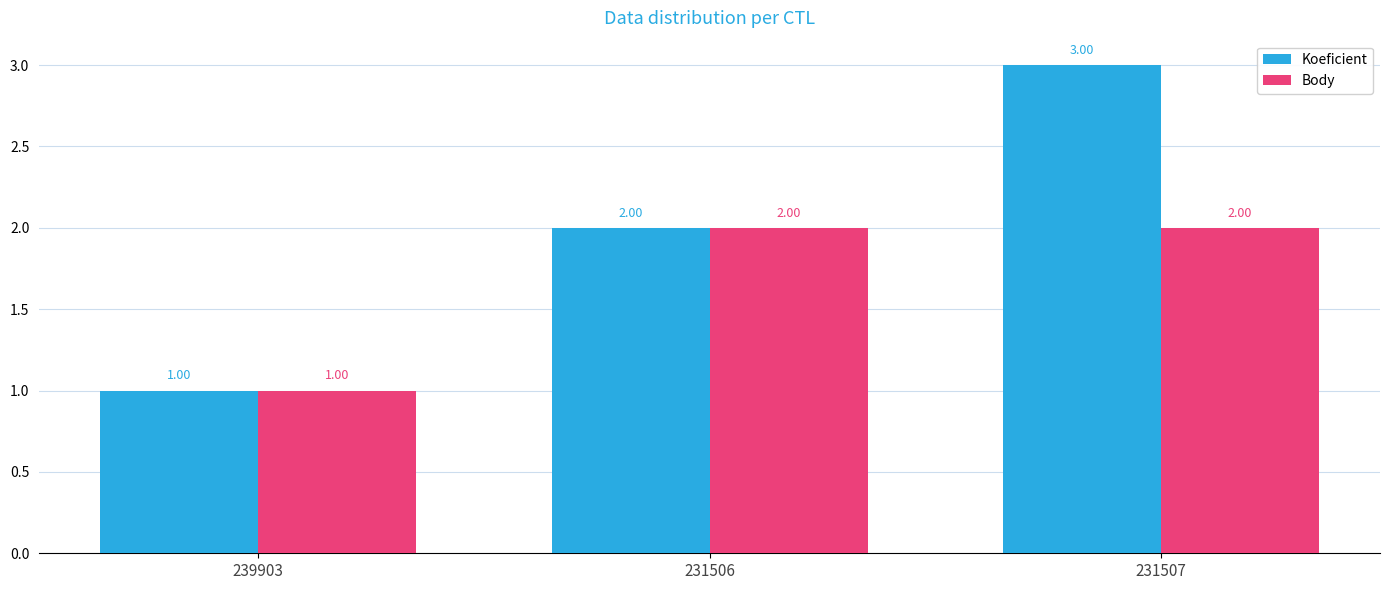

The Koeficient series shows 3 at 231506. True or false?

False